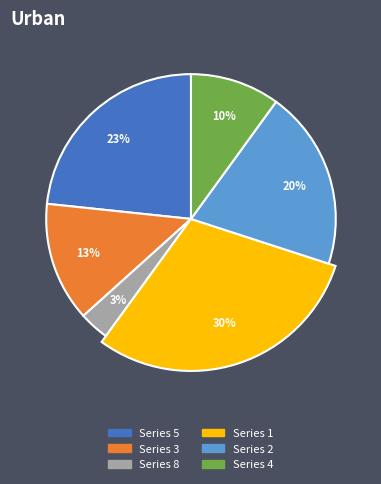

Do 7 and 4 together represent more than half of the pie?

No